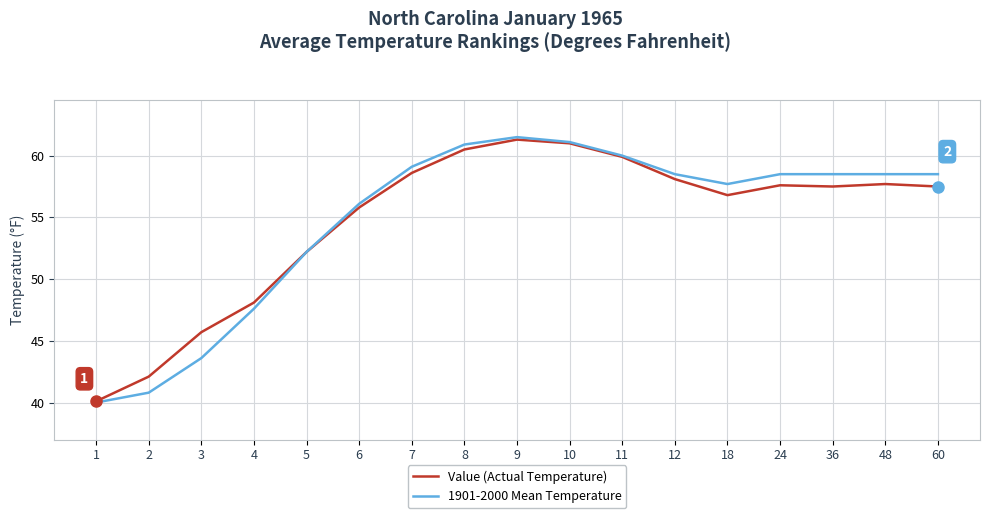

What is the spread (max minus min) of values at 3?

2.1